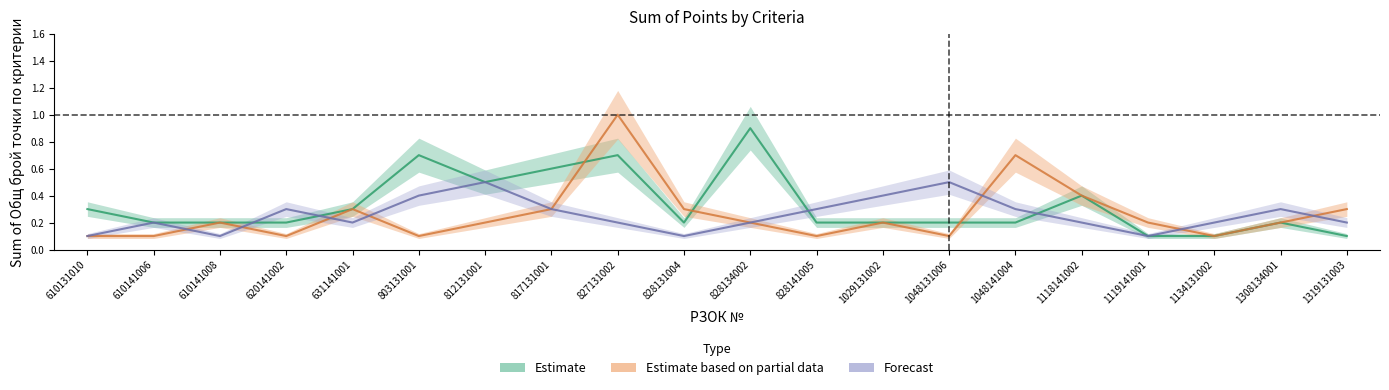

Is it true that Estimate based on partial data equals 0.1 at 620141002?

True